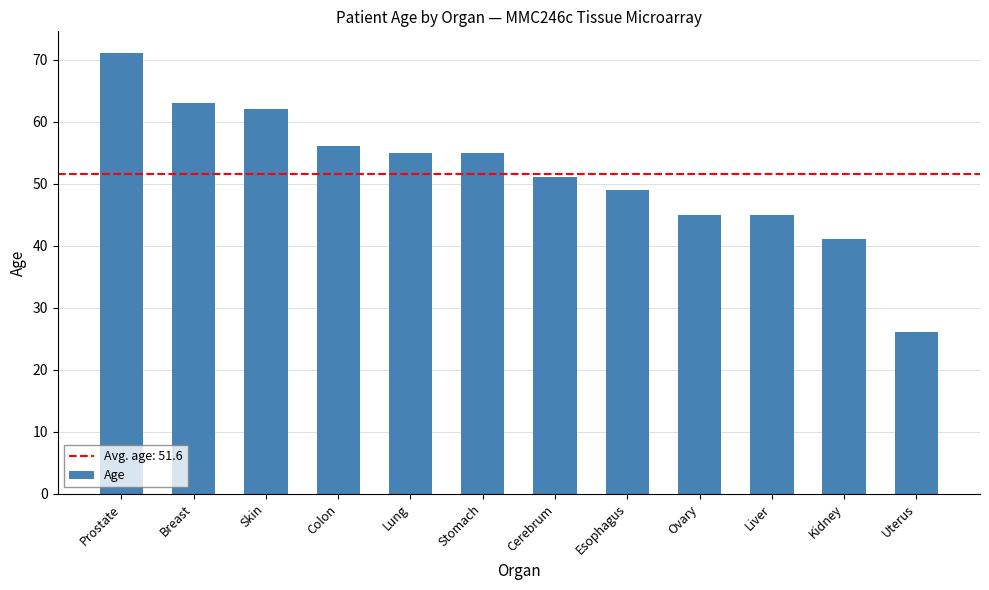

Reading left to right, what are all the values shown in this chart?

71	63	62	56	55	55	51	49	45	45	41	26